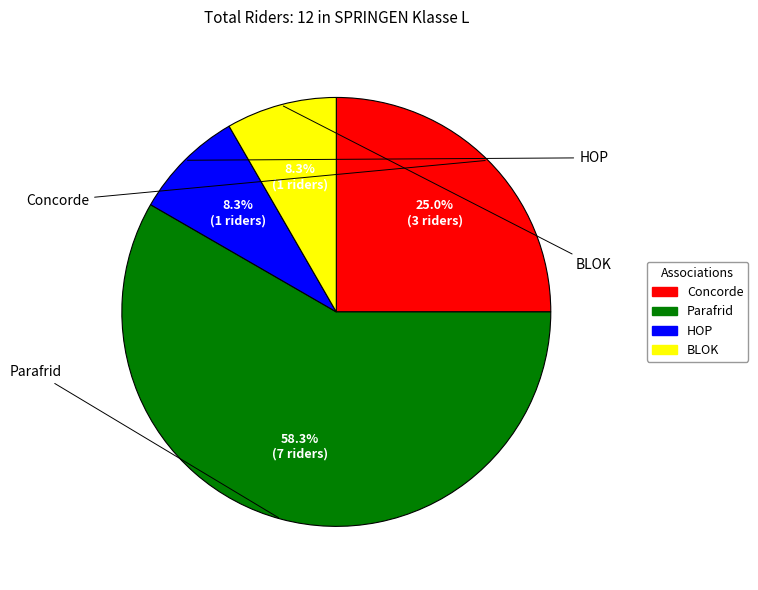

What is the largest slice in the pie chart?

Parafrid